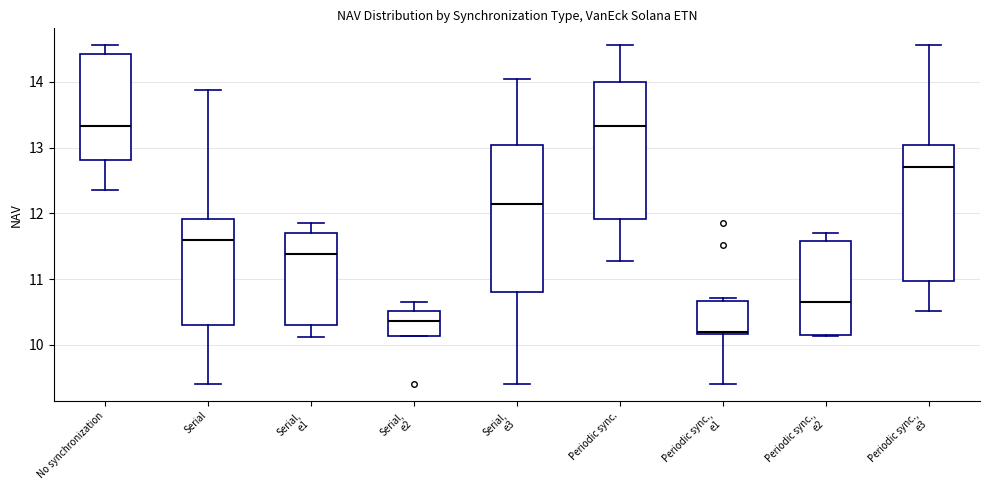

Comparing the boxes themselves (not the whiskers), which one is the tallest?

Serial, e3